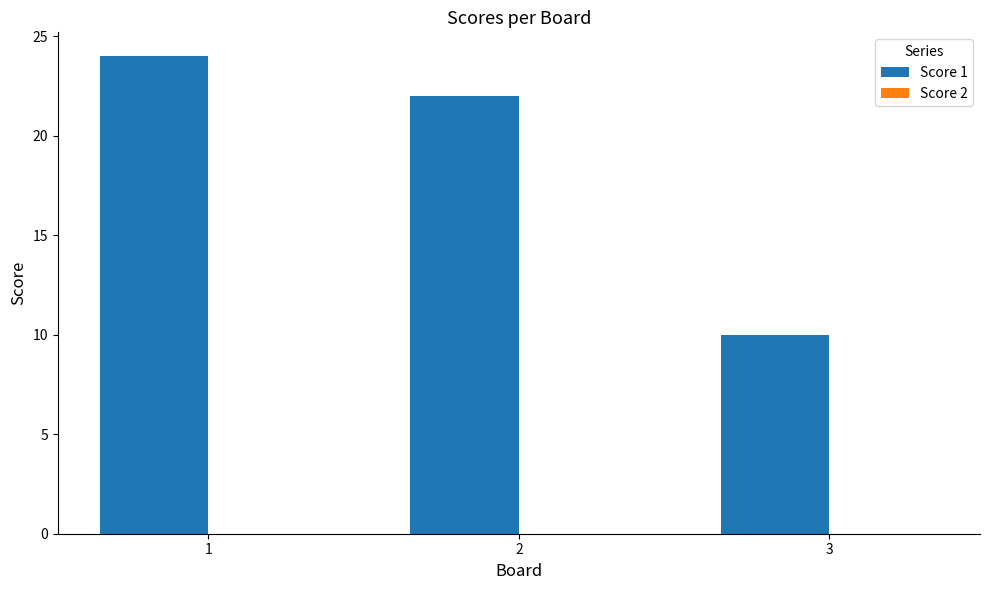

How many categories are shown in the chart?

3